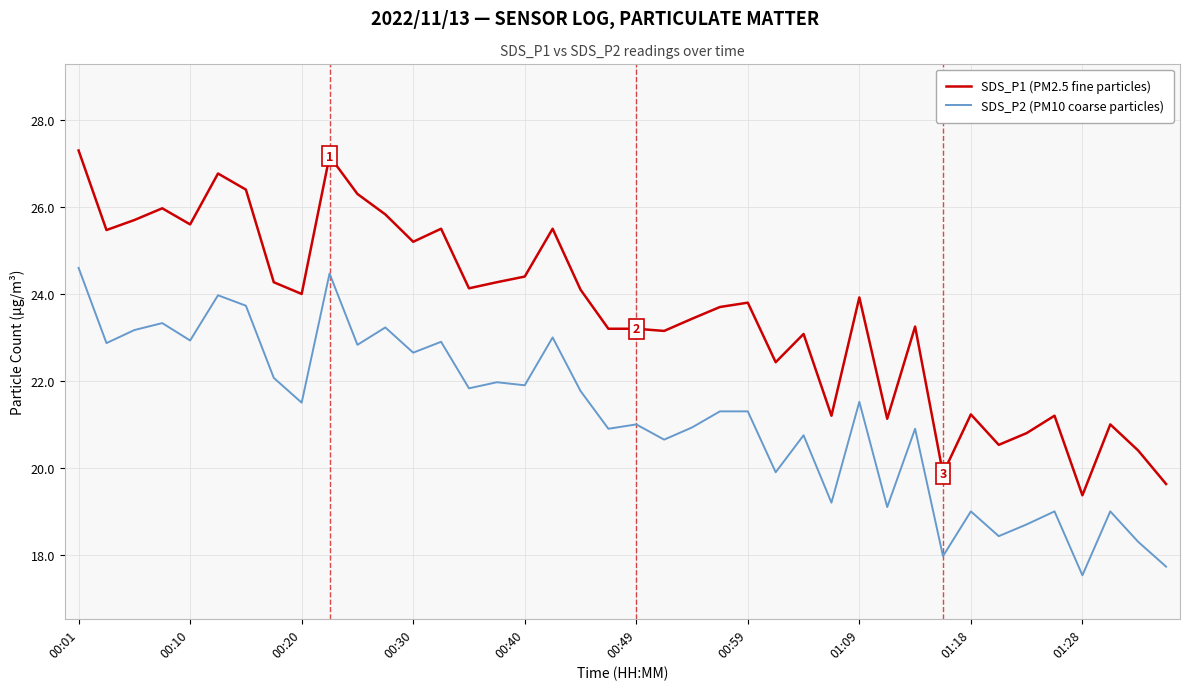

What is the highest value of the SDS_P1 (PM2.5 fine particles) series?

27.3